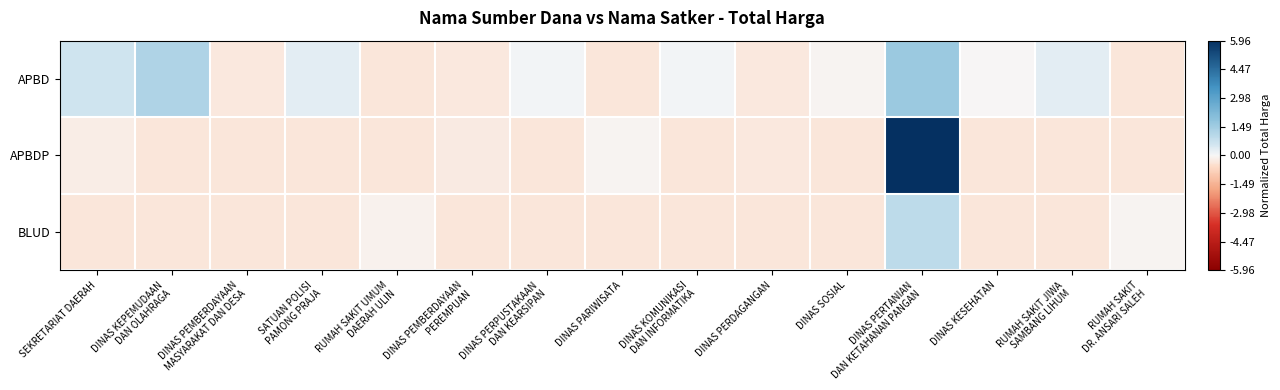

What is the total value across all series at DINAS KESEHATAN?

-0.7